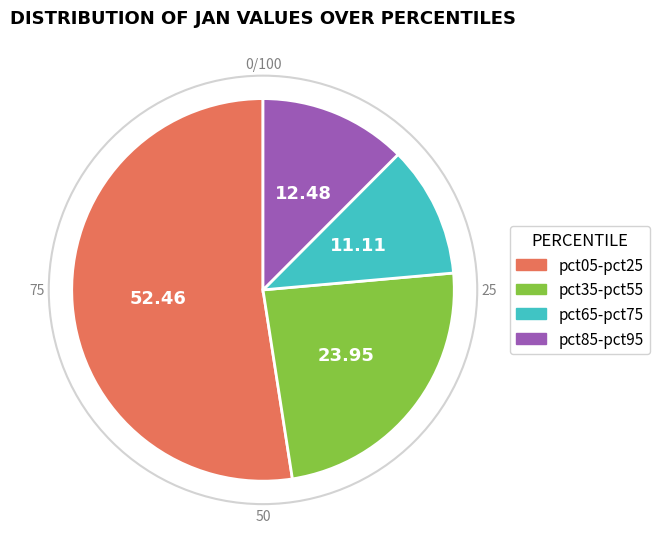

Does any single category account for the majority?

Yes